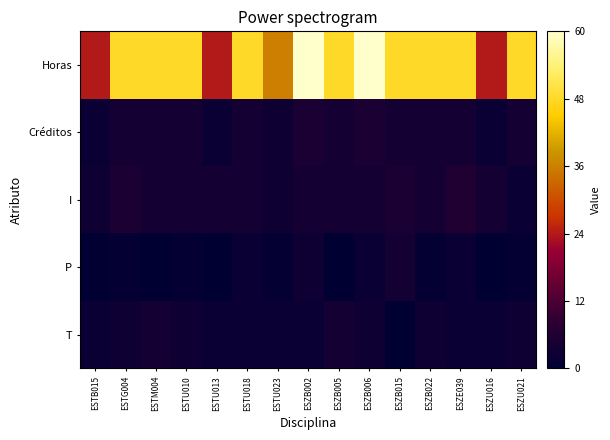

What is the spread (max minus min) of values at ESZB006?

58